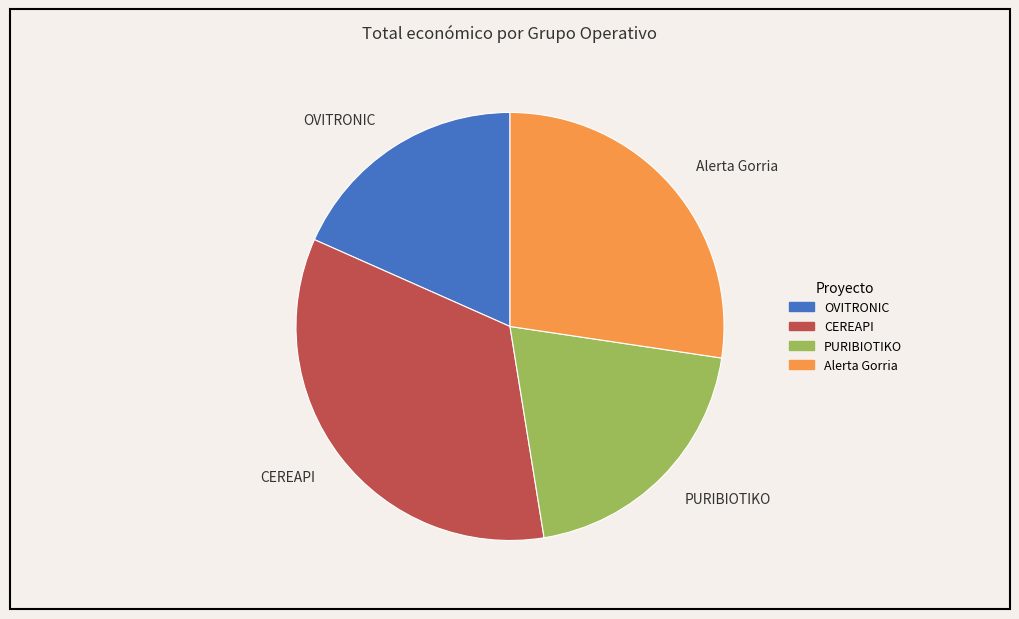

How many segments does this pie chart have?

4